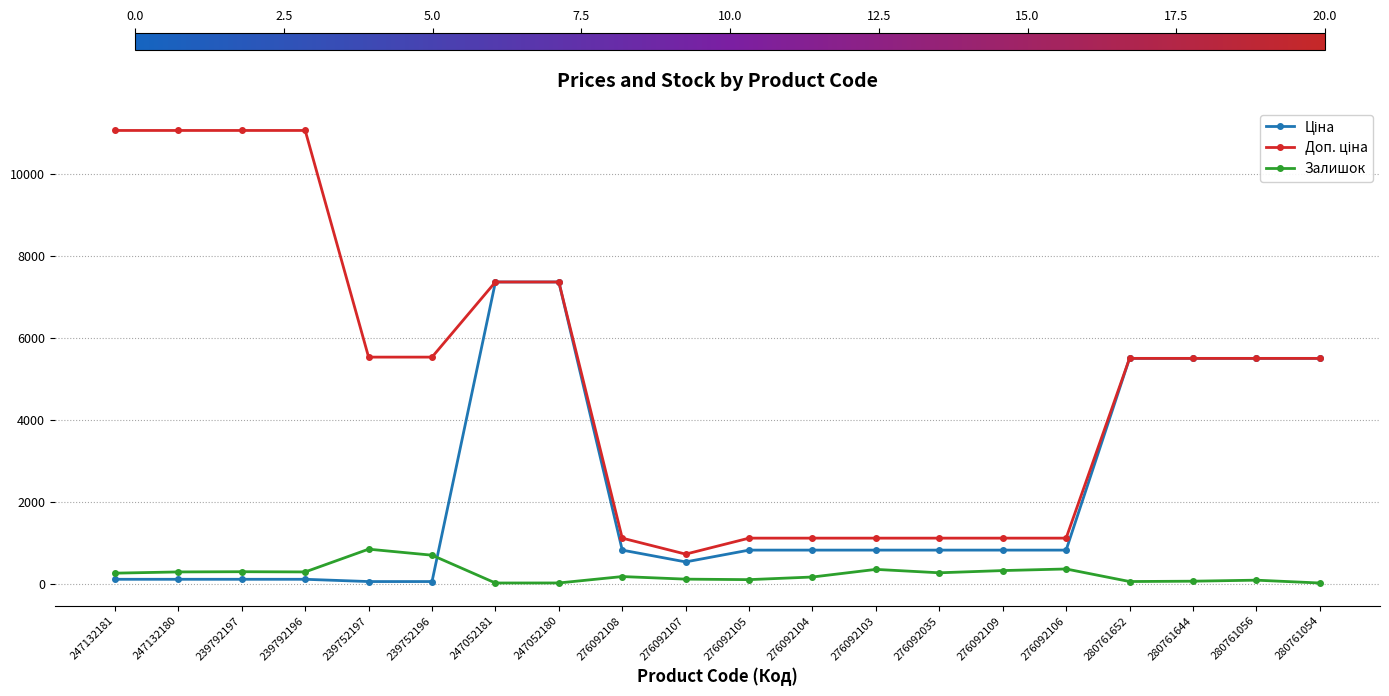

At how many categories does at least one series exceed 2583?

12